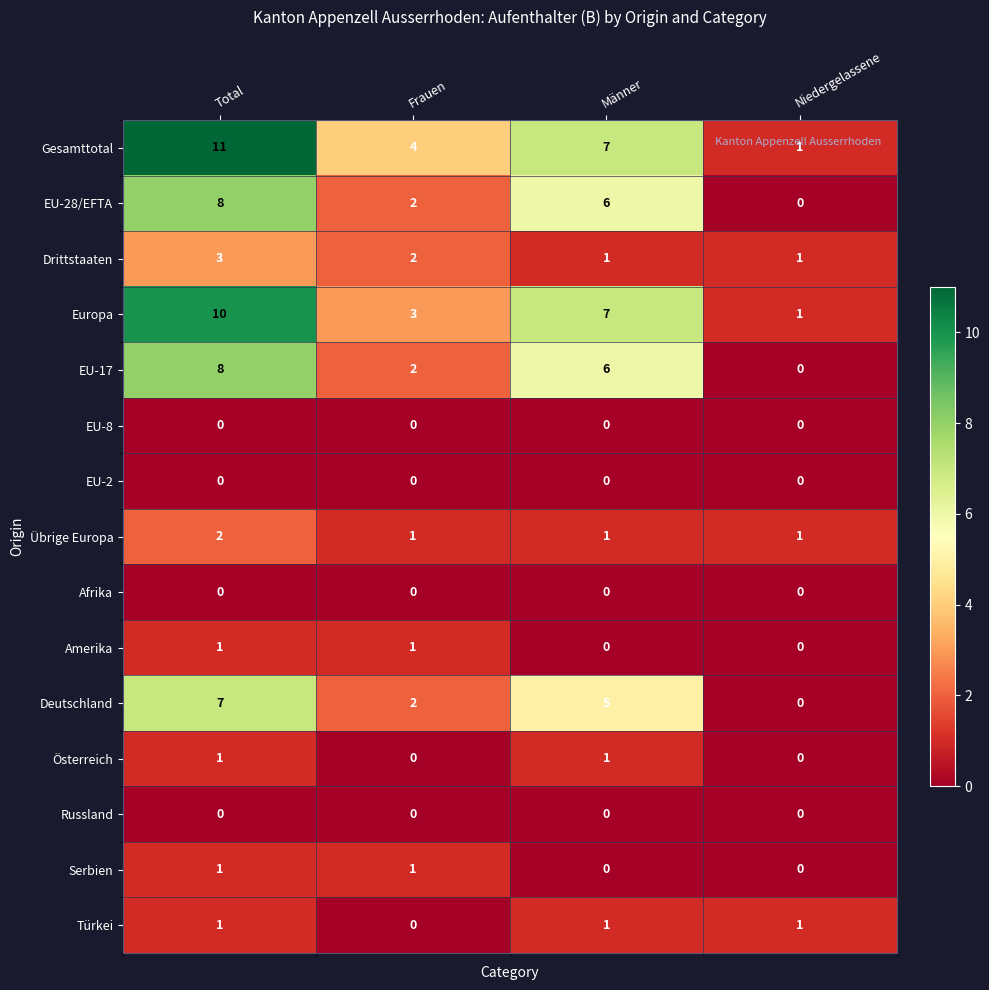

Which category has the highest value in the Gesamttotal series?

Total